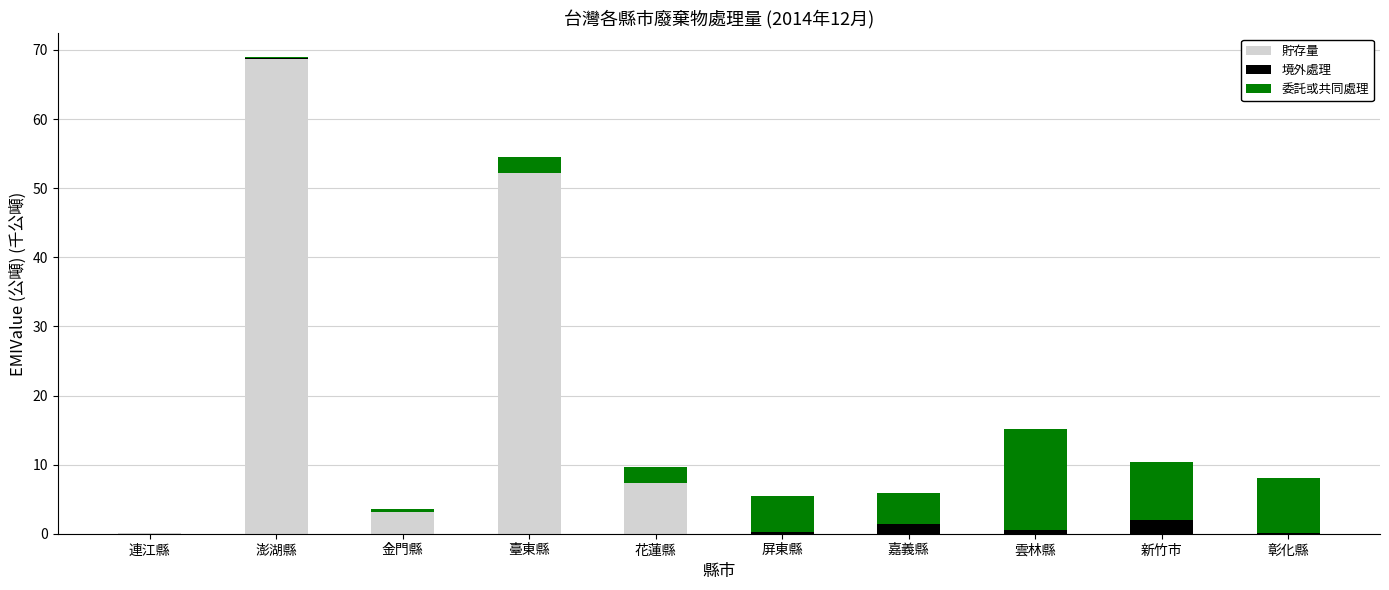

At which category is the sum across all series the highest?

澎湖縣